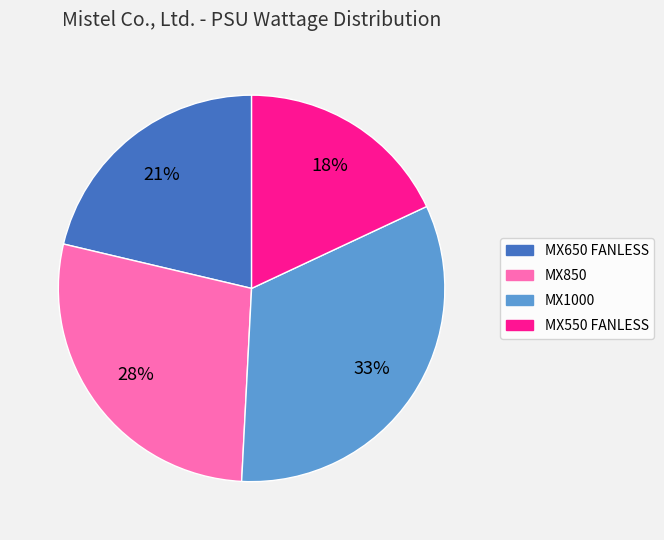

Does any single category account for the majority?

No